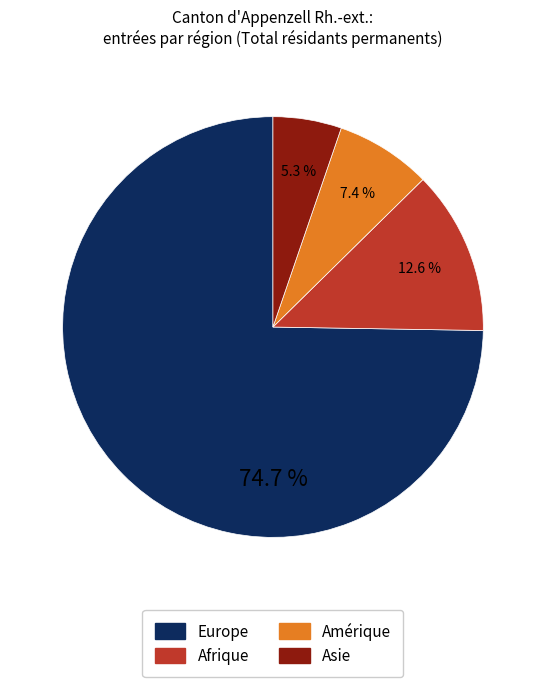

Is there a majority slice in this chart?

Yes